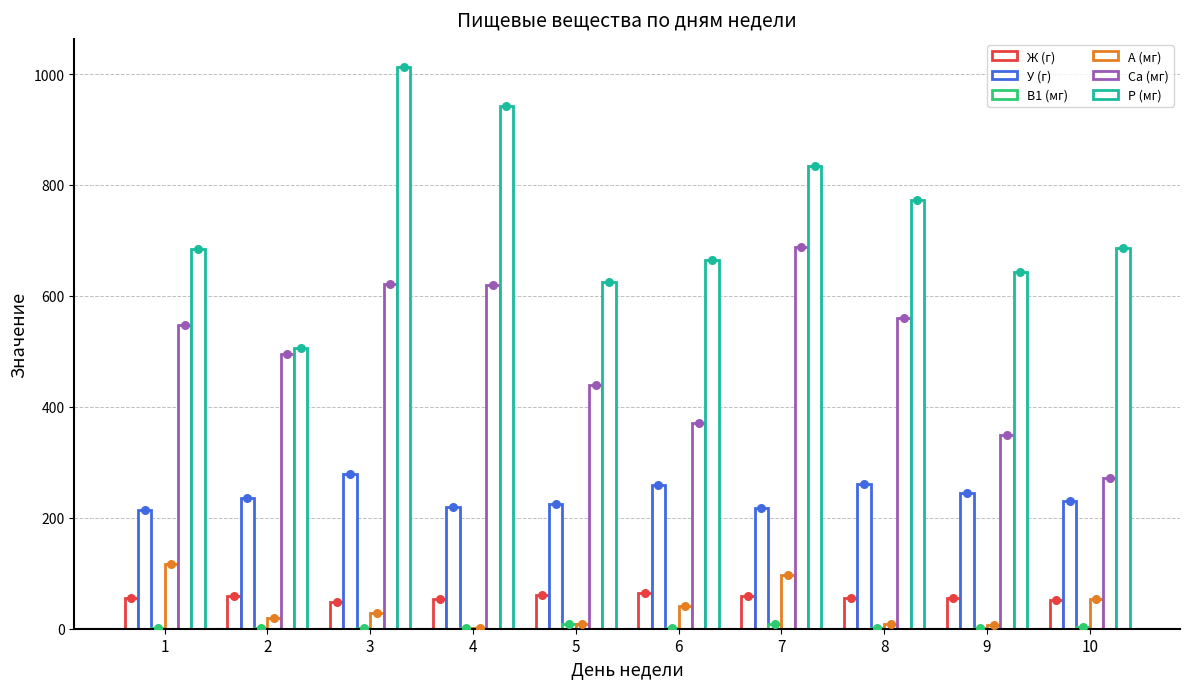

Which series has the largest Y range (max minus min)?

P (мг)